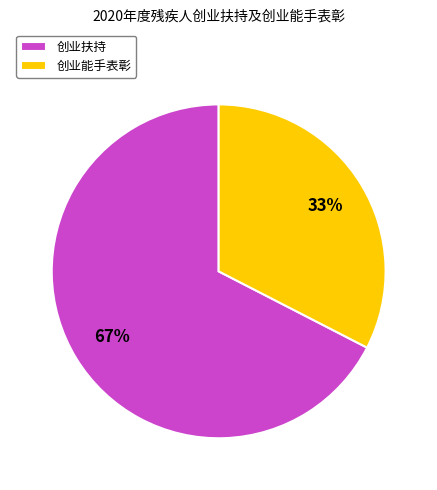

Does 创业扶持 account for over 50% of the chart?

Yes